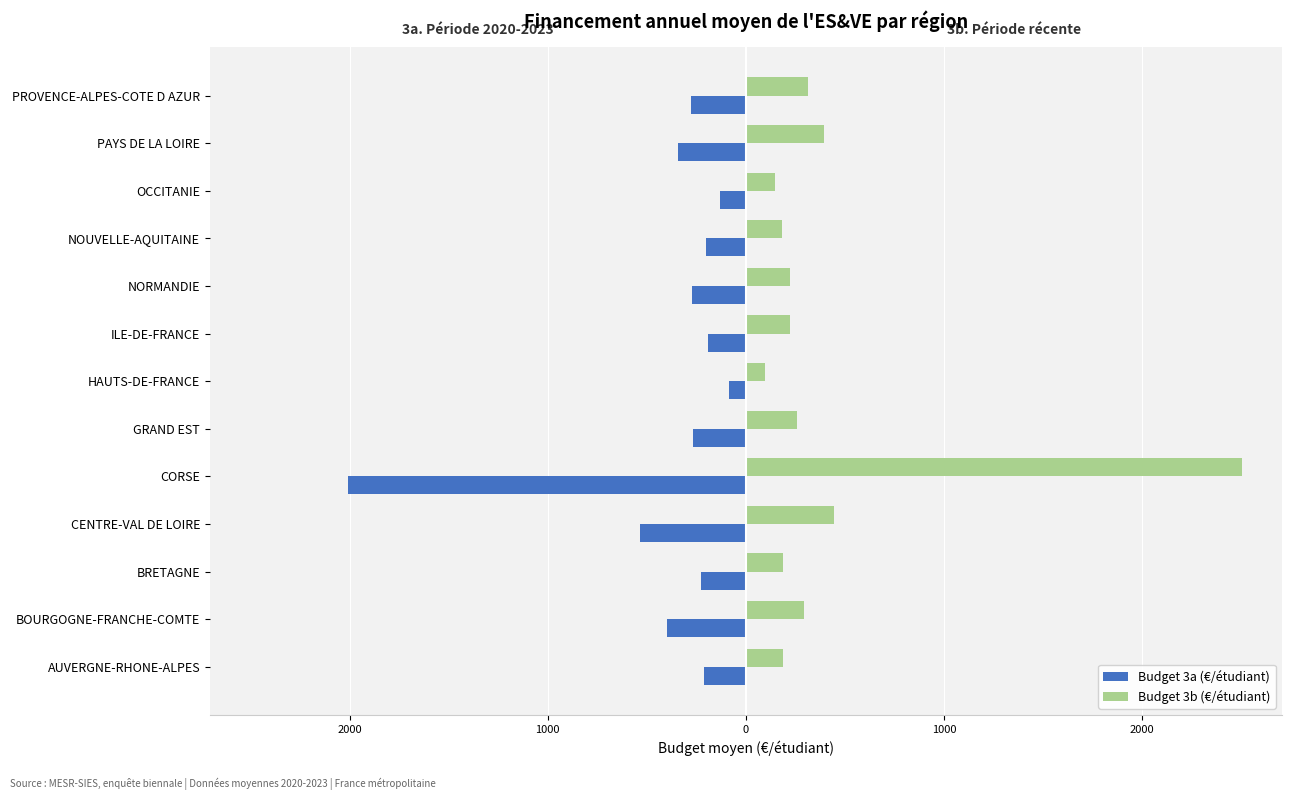

What are all the series names shown in the legend?

Budget 3a (€/étudiant), Budget 3b (€/étudiant)